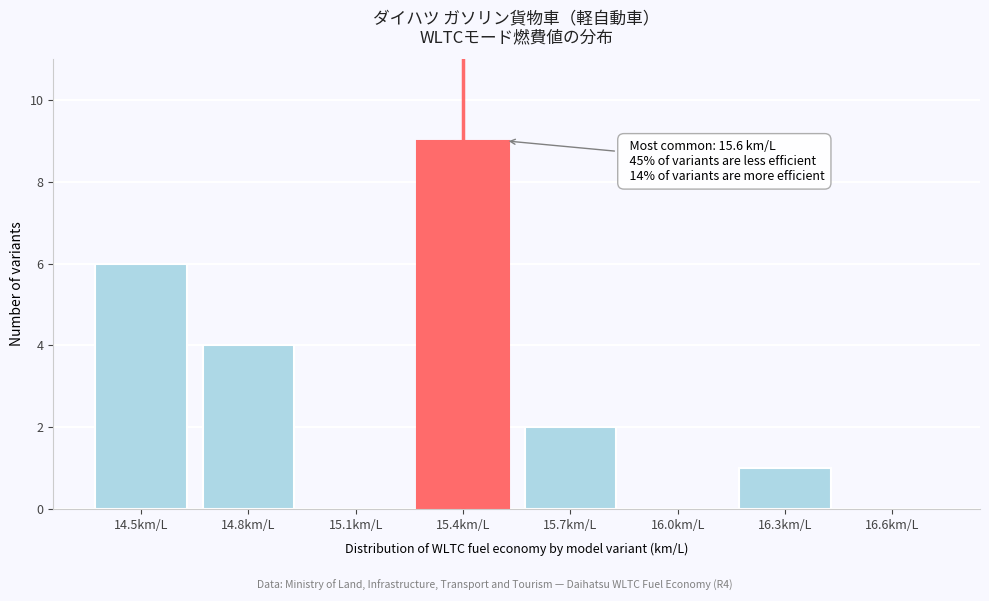

Between 16.6km/L and 16.3km/L, which is larger?

16.3km/L